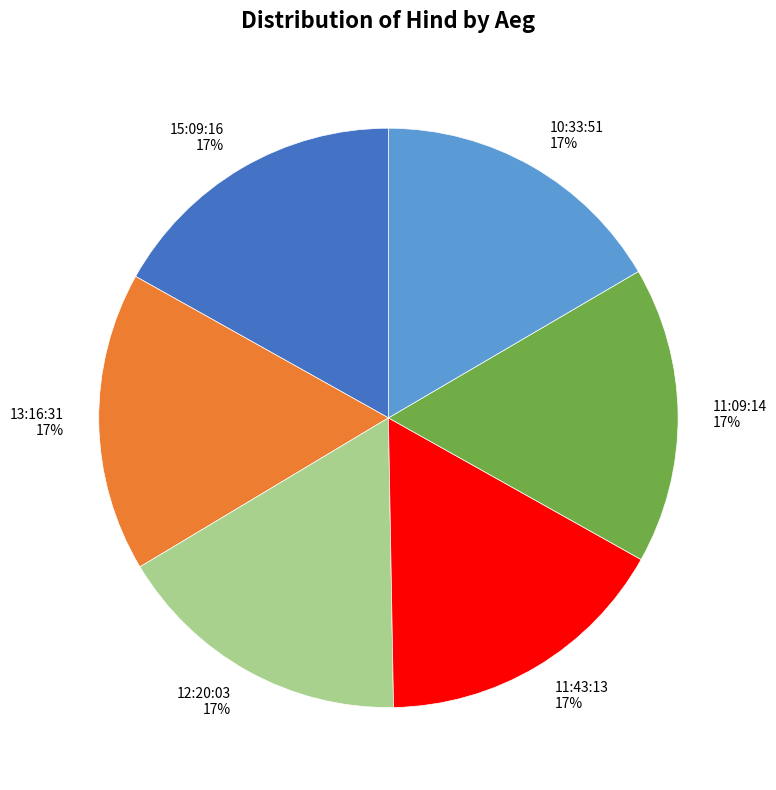

Combined, do 12:20:03 and 13:16:31 account for over 50%?

No